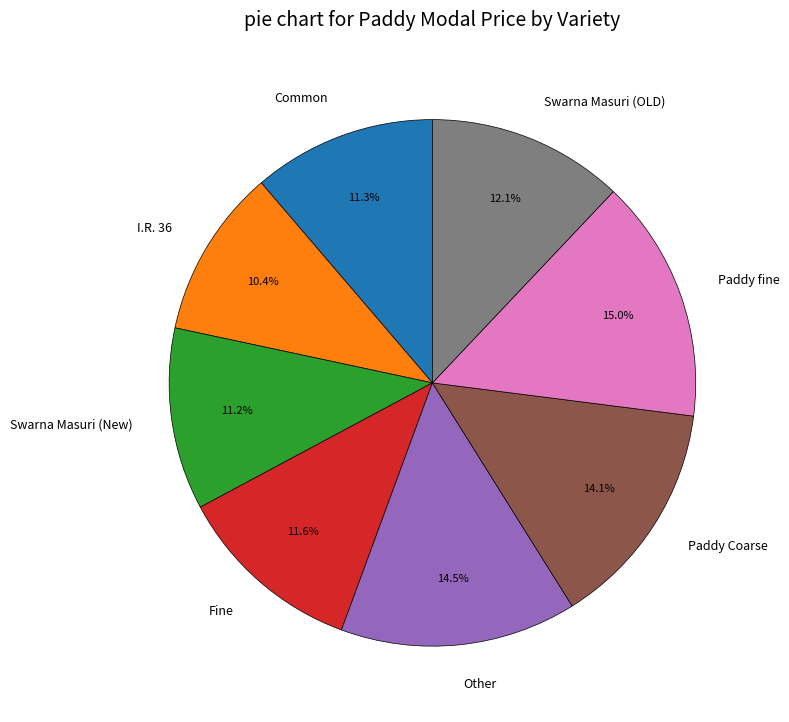

The Swarna Masuri (OLD) slice represents 3% of the pie. True or false?

False